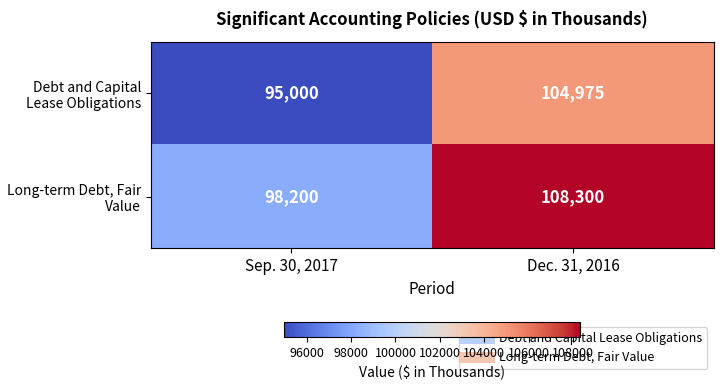

Reading left to right, transcribe all the data shown in this chart.

Debt and Capital Lease Obligations: 95000	104975
Long-term Debt, Fair Value: 98200	108300